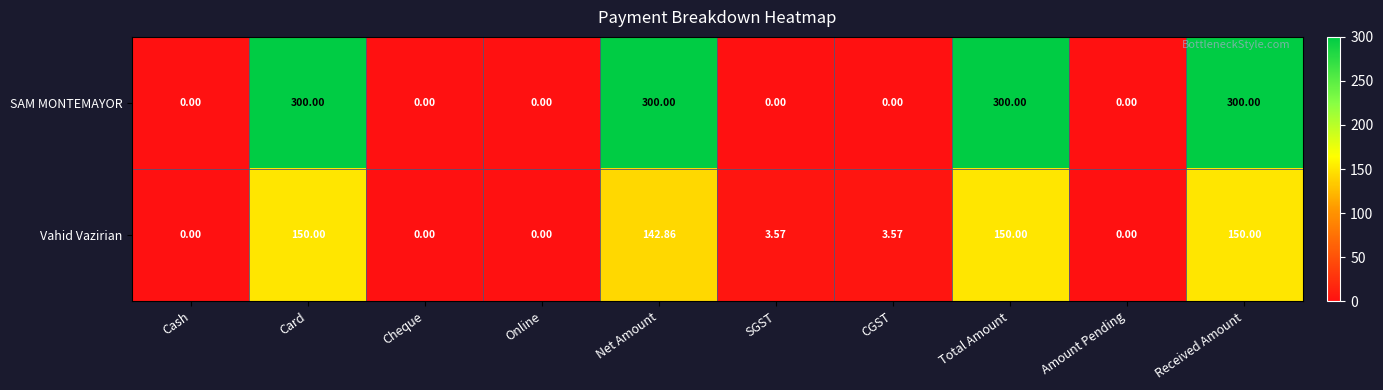

At which label is Vahid Vazirian closest to 75?

Net Amount